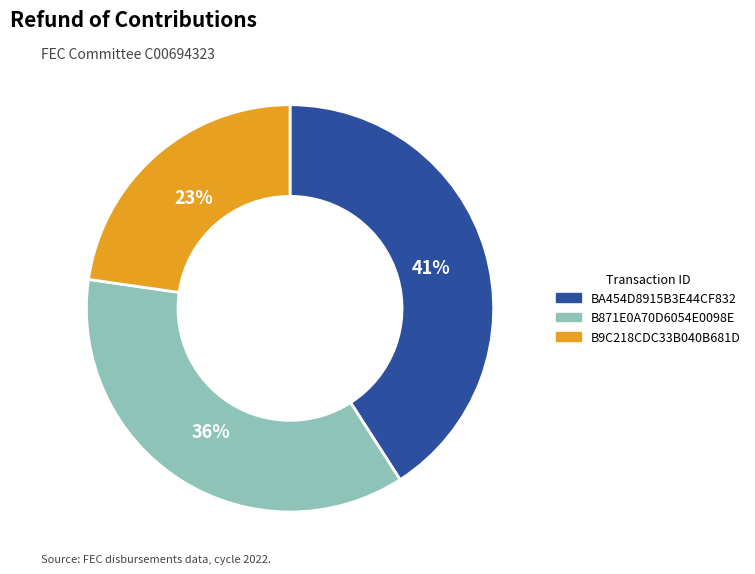

Combined, do BA454D8915B3E44CF832 and B9C218CDC33B040B681D account for over 50%?

Yes